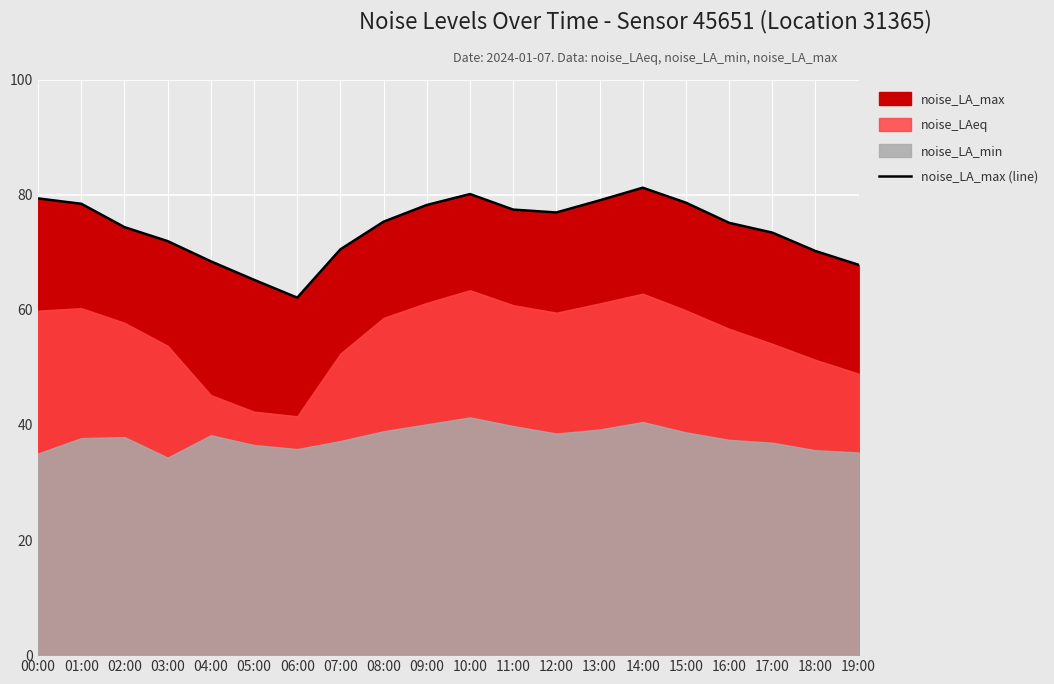

What is the average value?

74.2